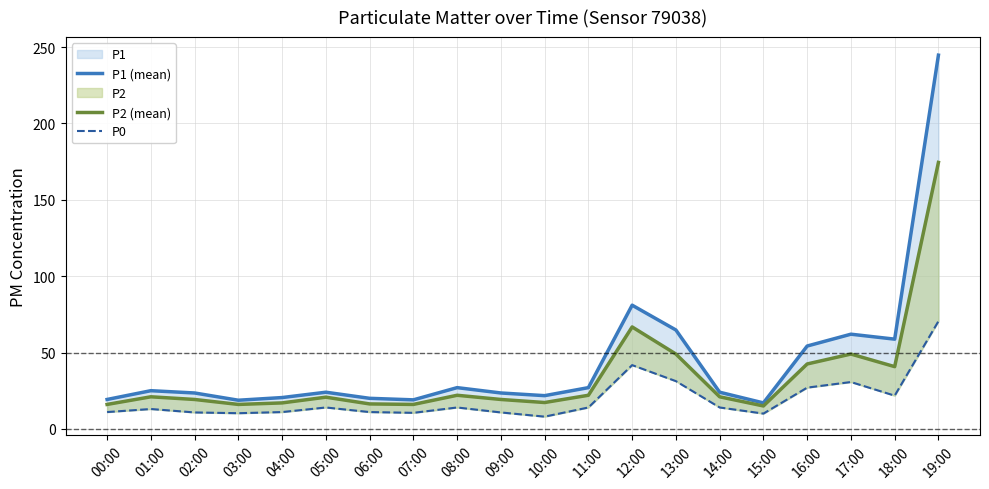

Is it true that P1 (mean) equals 62.0 at 17:00?

True